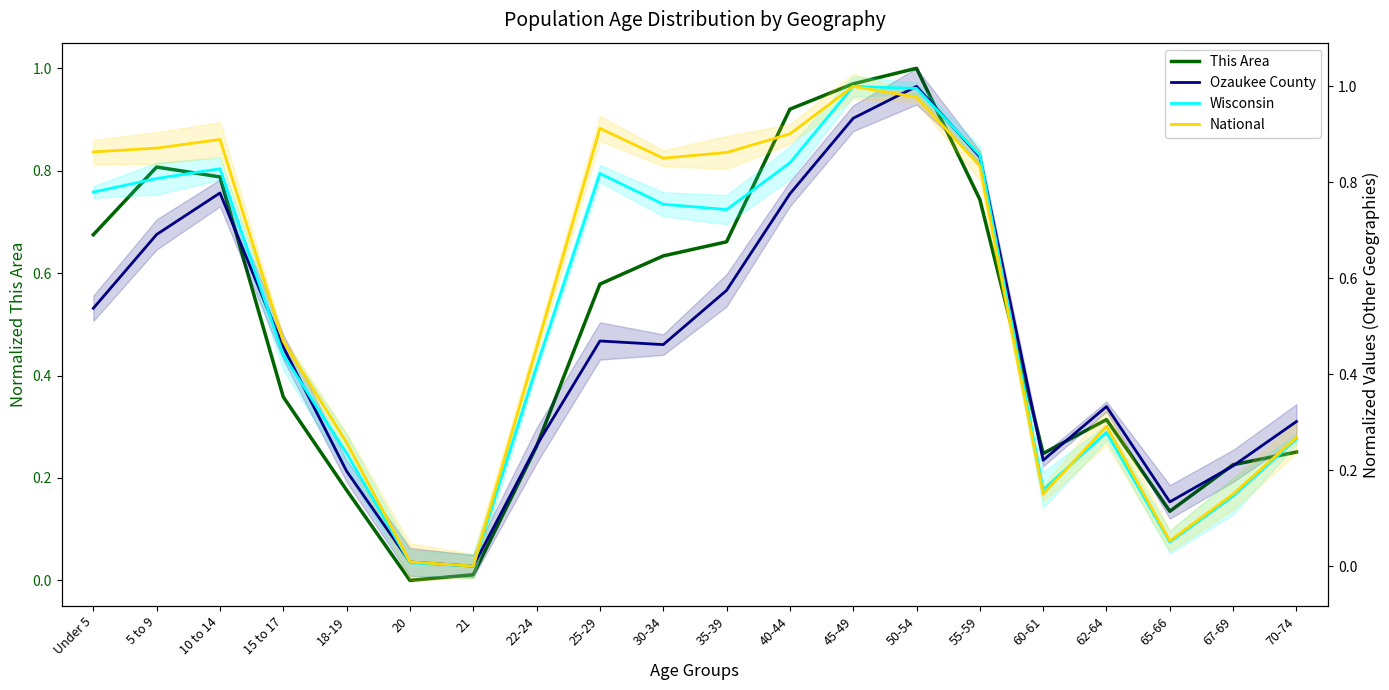

What is the sum of the Wisconsin values at 55-59 and 35-39?

1.6